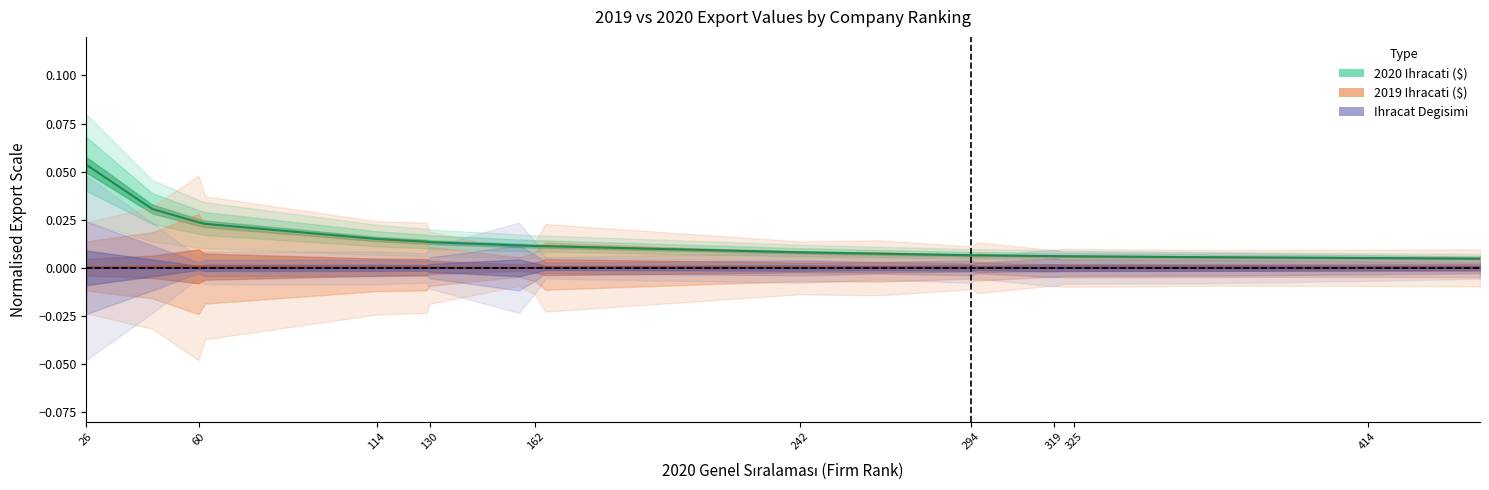

Does the chart have visible grid lines?

No